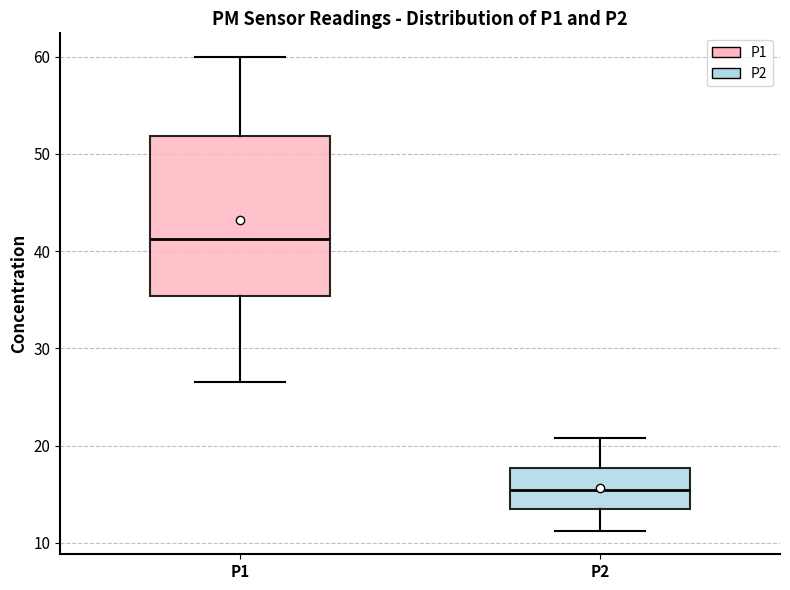

Where does the lower whisker of the box for P1 end on the y-axis? The values are not printed on the chart, so give them approximately, as read against the axis.

27